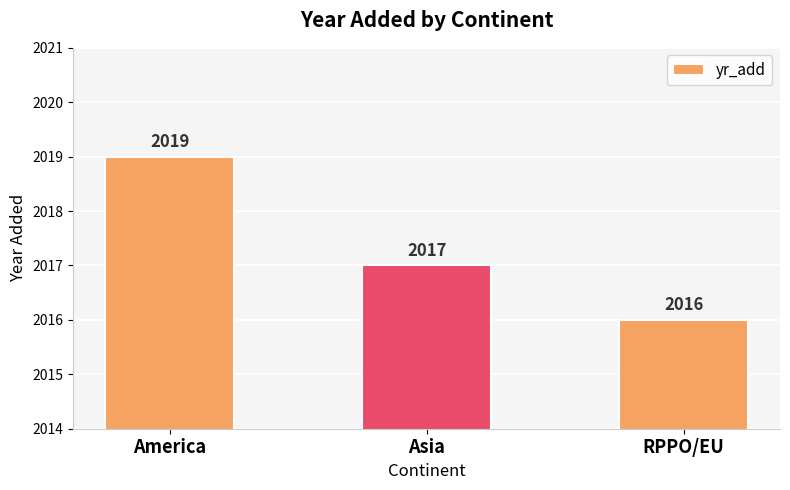

Count the values in the range 2016 to 2019.

3